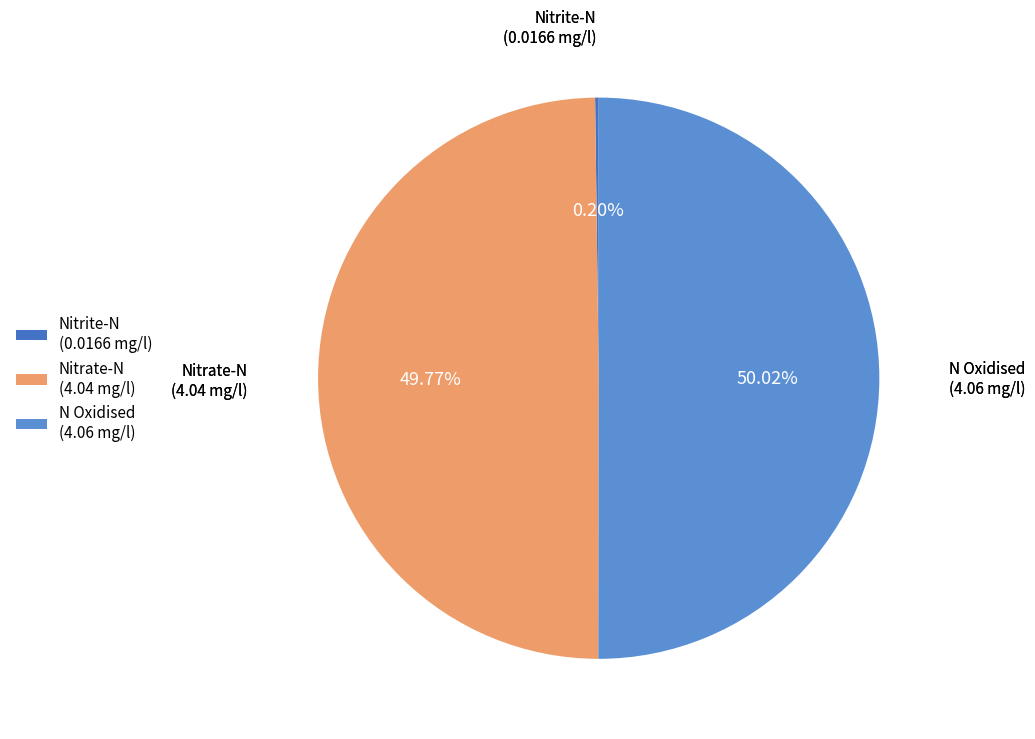

To the nearest percent, what is the difference between the largest and smallest slice percentages?

50%